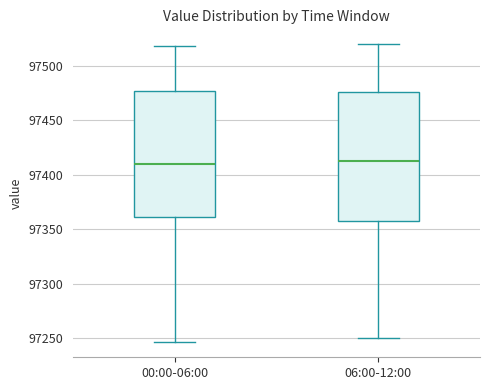

Reading left to right, transcribe this box plot: for each box, give where its median line is, the range the box spans, and where its two whiskers end, as read against the y-axis. The values are not printed on the chart, so give them approximately, as read against the axis.

00:00-06:00: median 97410, box 97360 to 97475, whiskers 97245 to 97520
06:00-12:00: median 97415, box 97360 to 97475, whiskers 97250 to 97520